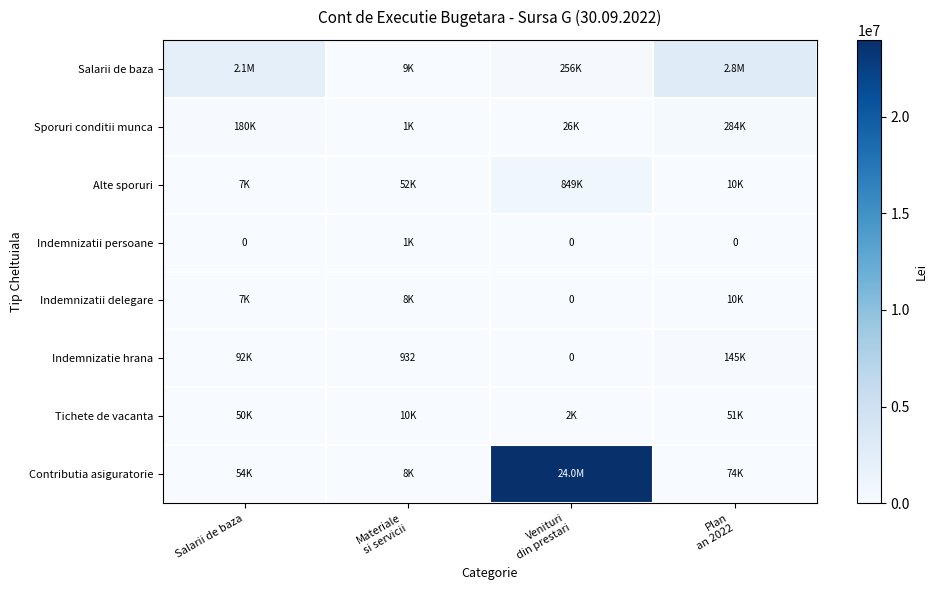

At how many categories does at least one series exceed 22259980?

1